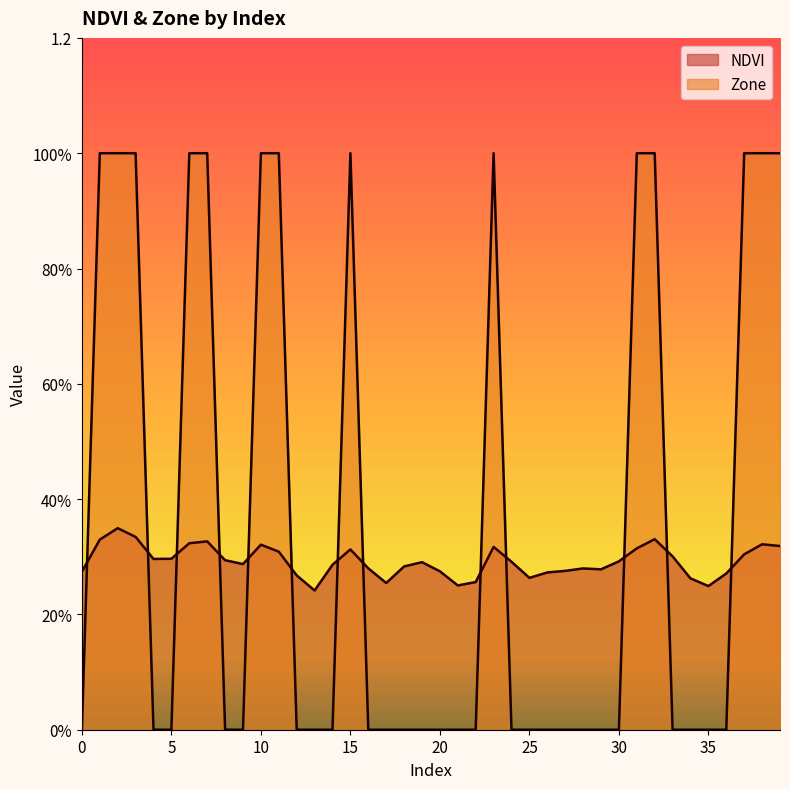

What are all the series names shown in the legend?

NDVI, Zone